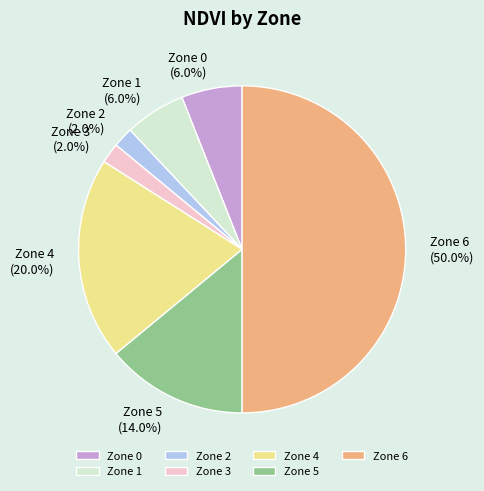

What portion of the pie excludes Zone 3?

98.0%